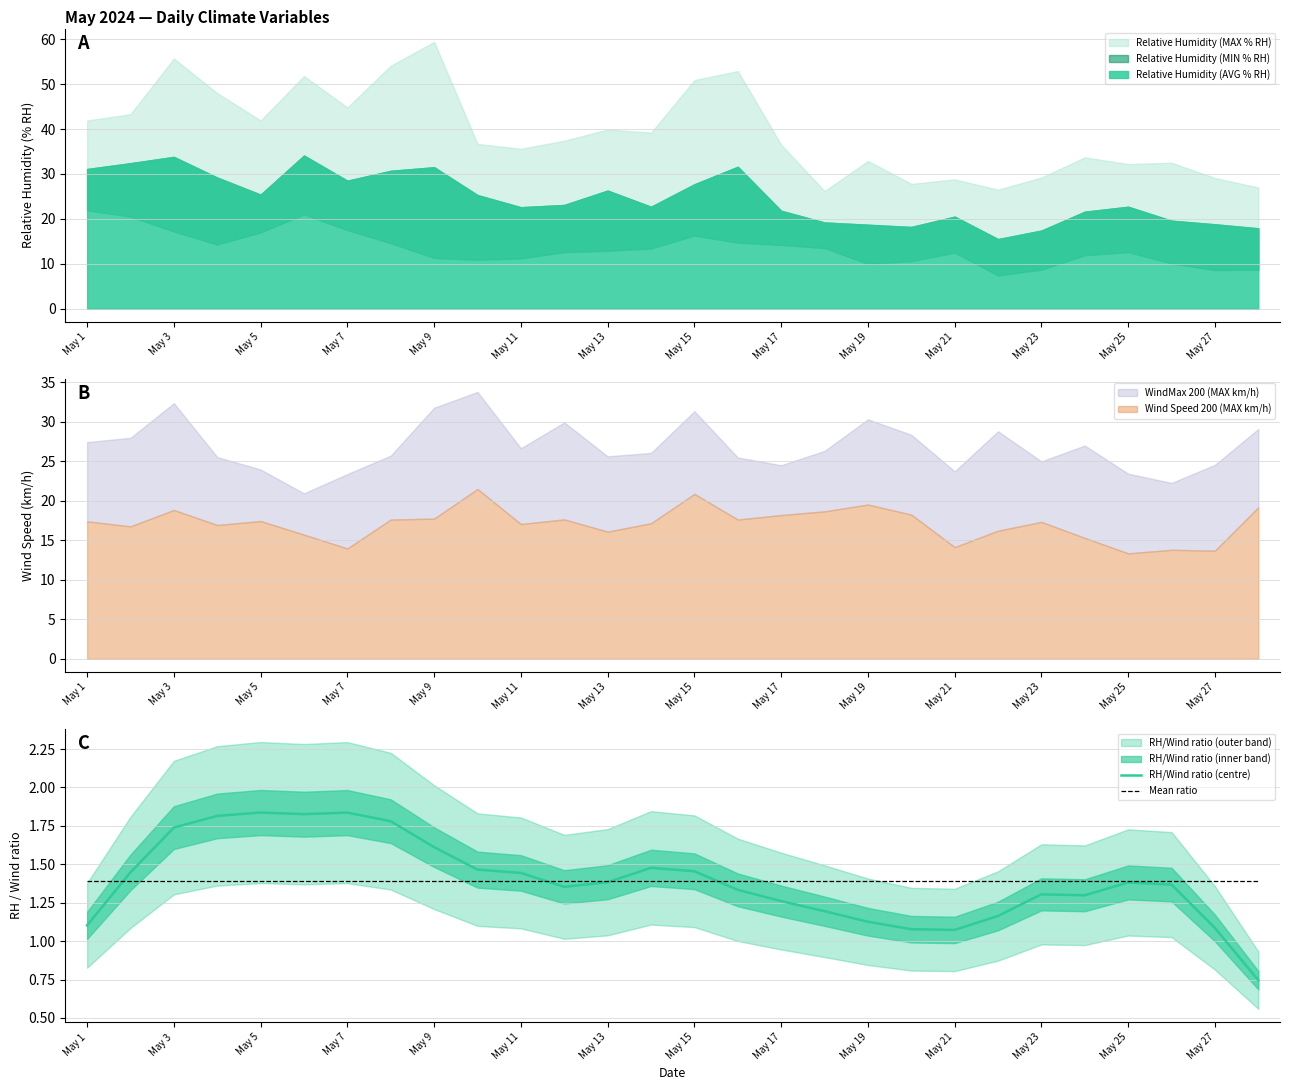

Does the chart have visible grid lines?

Yes